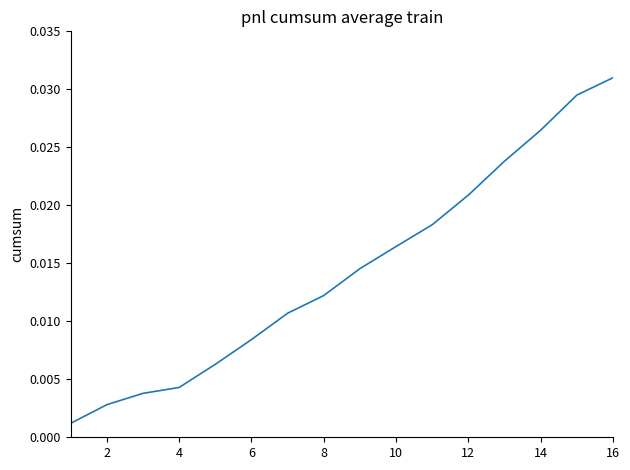

At which category does the chart reach its peak across all series?

16